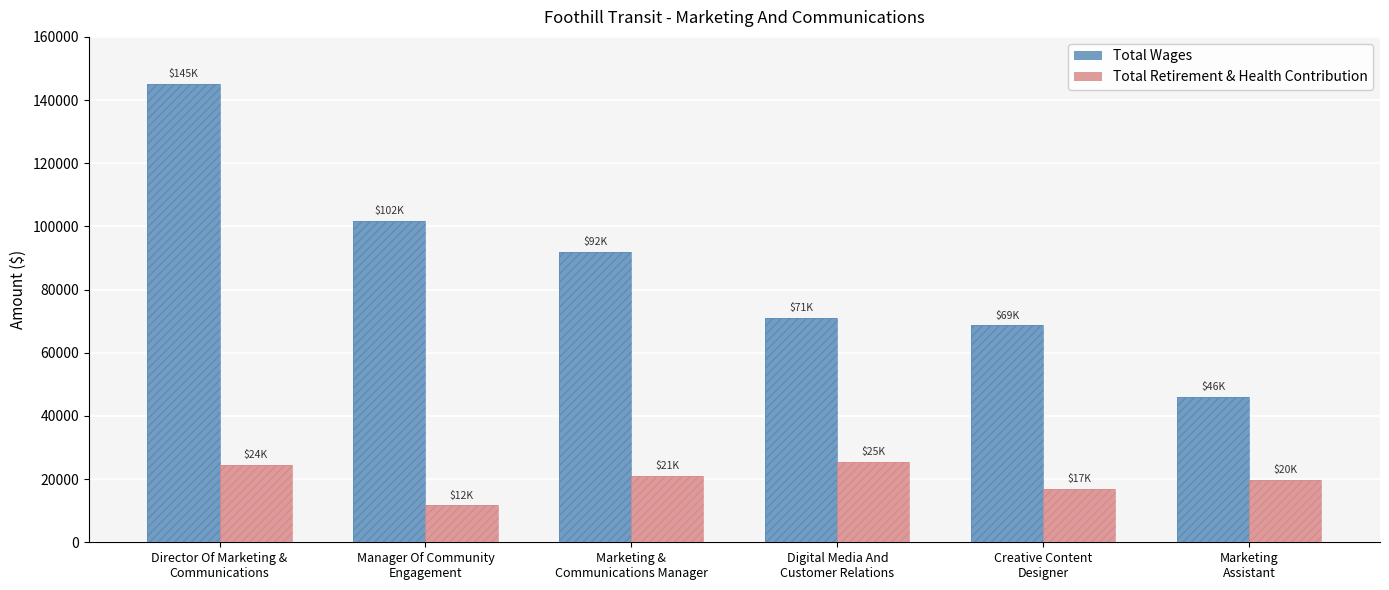

What is the label of the 6th bar from the right?

Director Of Marketing &
Communications